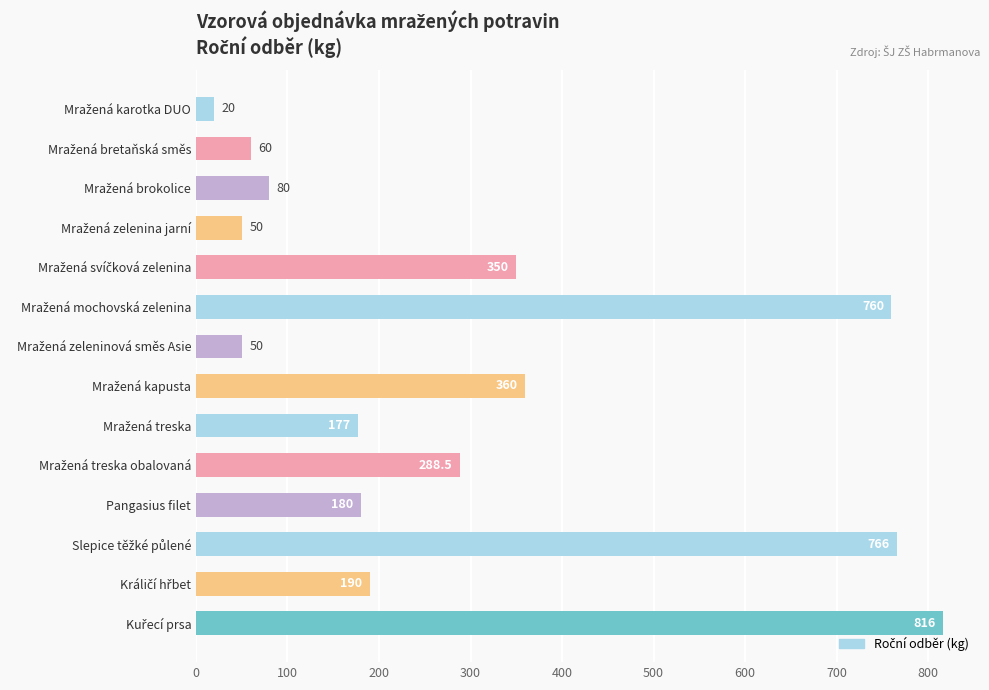

What is the value of the 9th bar from the top?

177.0